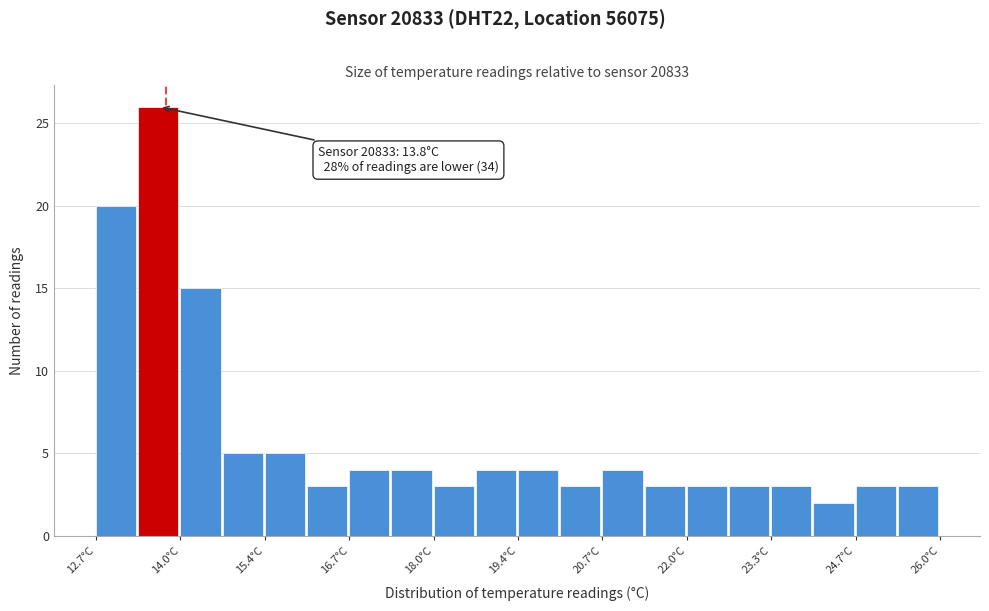

Read against the x-axis, roughly where is the centre of the tallest bar?

13.6